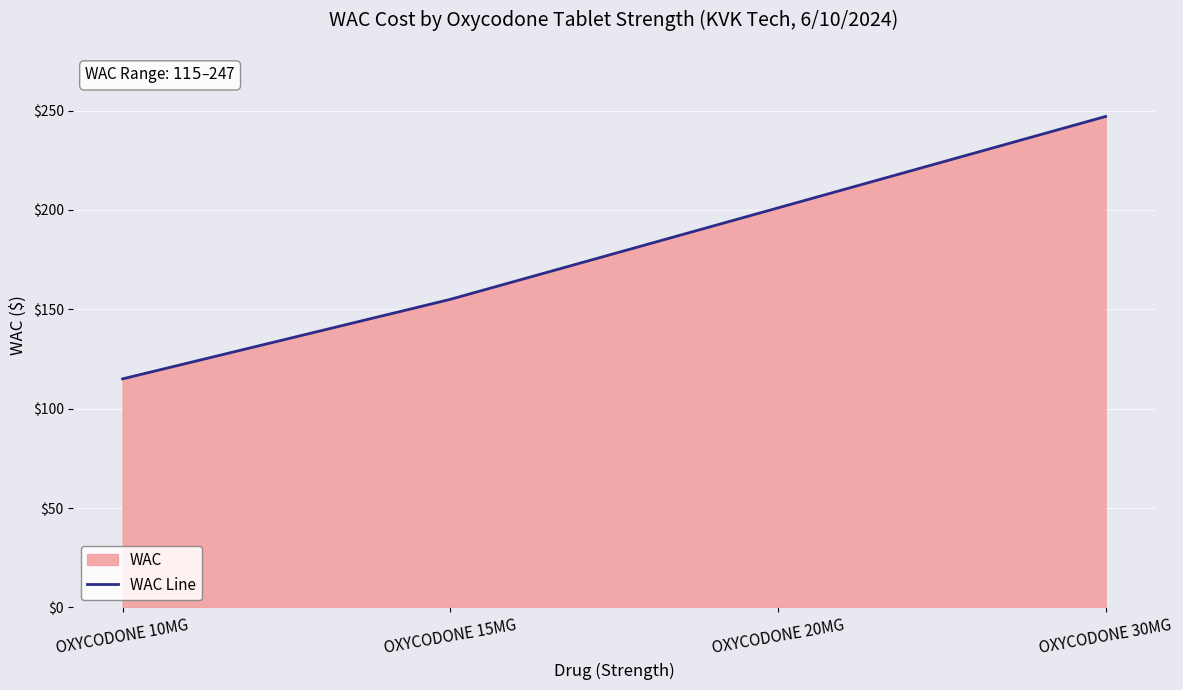

What is the label of the 3rd point from the left?

OXYCODONE 20MG